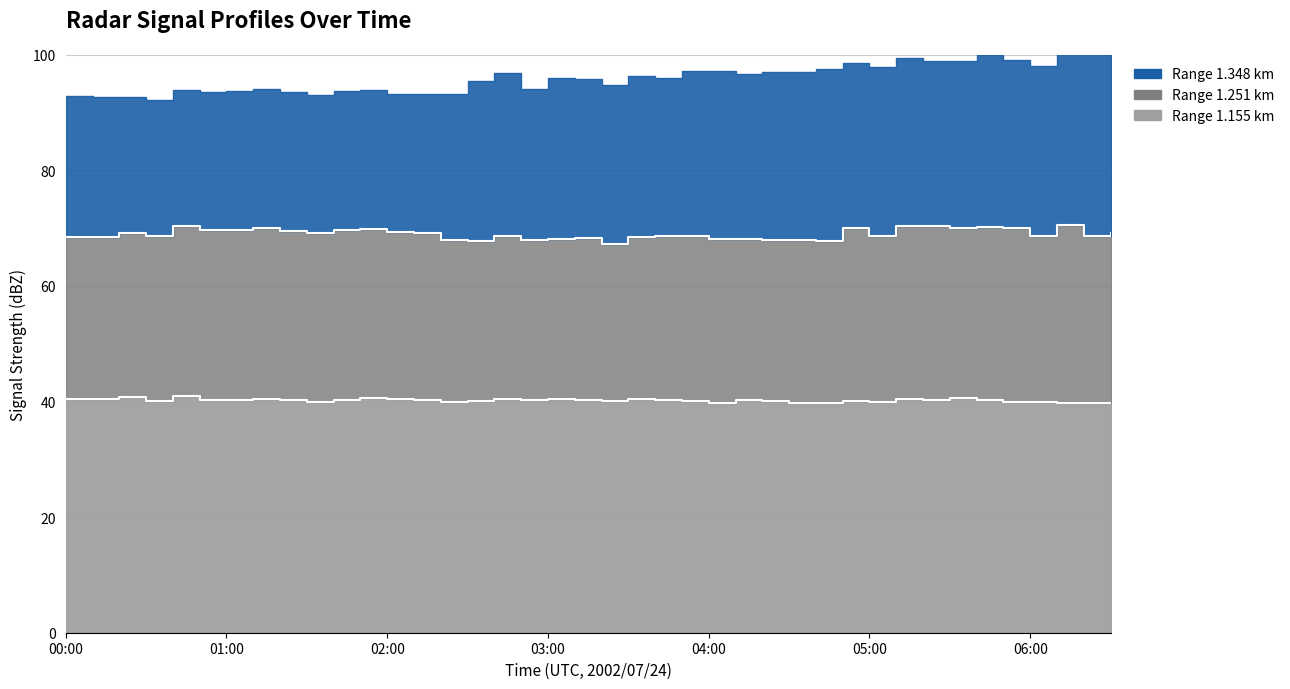

Does the chart display data point markers on the line(s)?

No